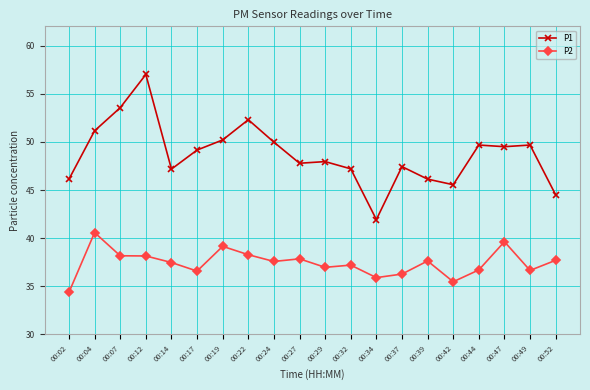

Which series has the widest spread of values?

P1